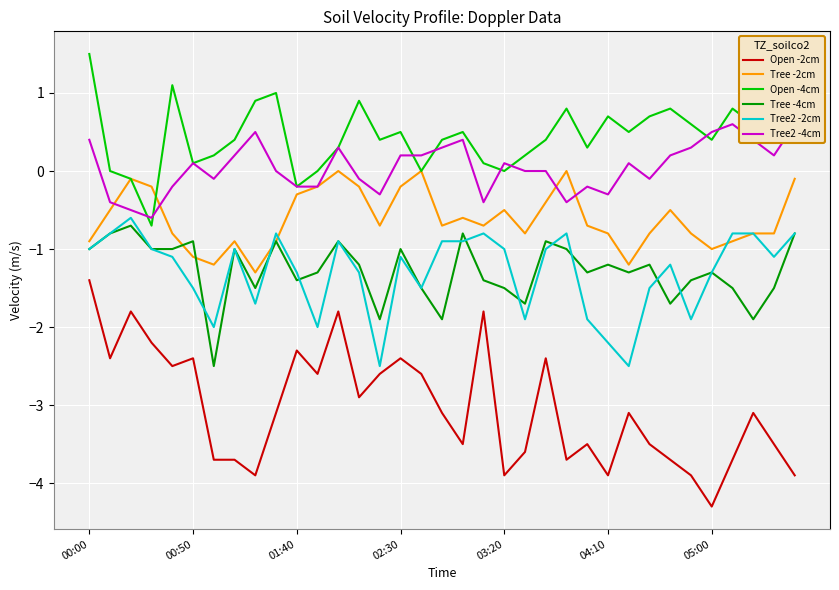

Where does the Open -4cm series first go above 0?

00:00